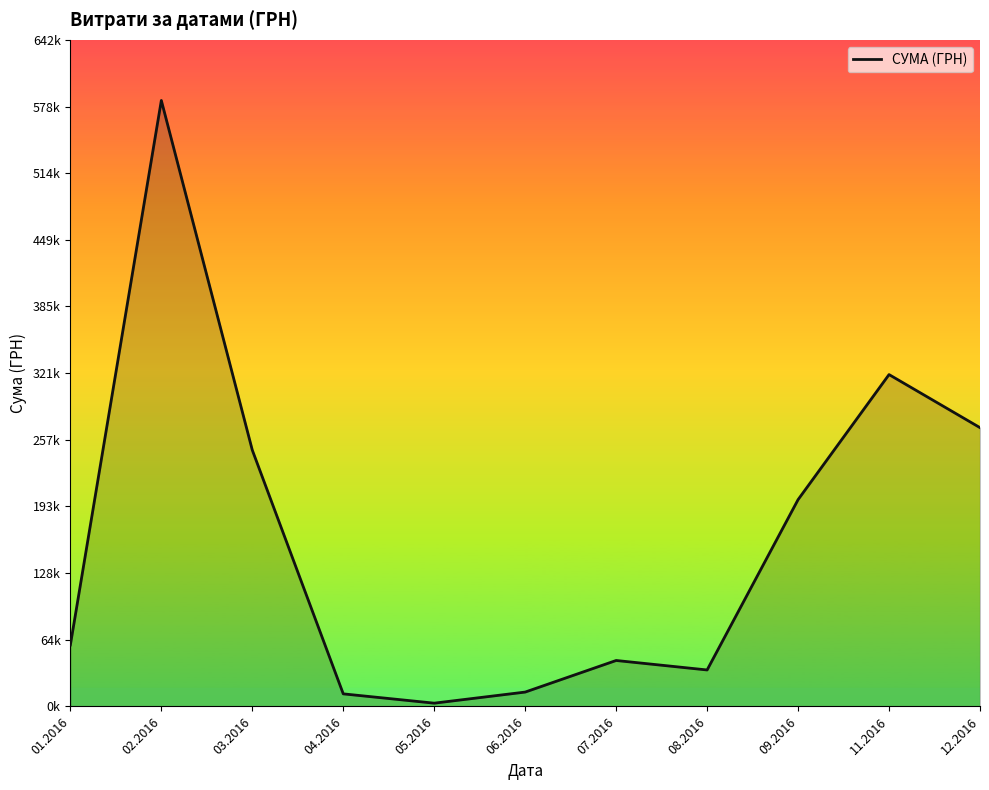

Is this an area chart (filled region under the line)?

Yes